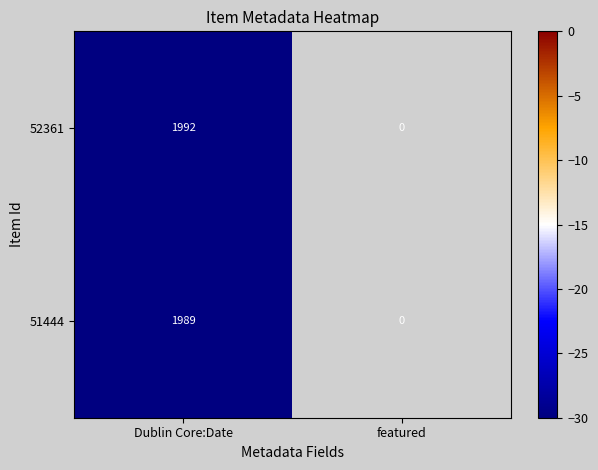

Is it true that 51444 equals 1278 at Dublin Core:Date?

False